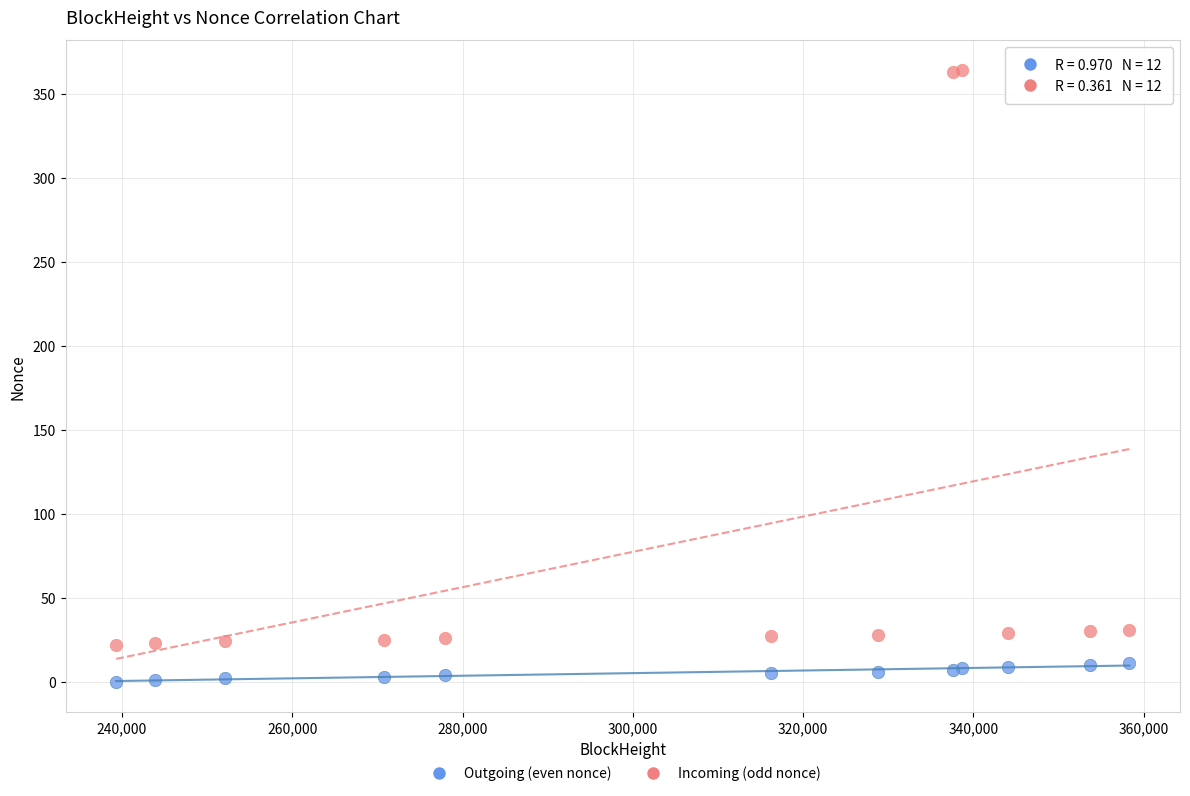

Which series contains the lowest Y value?

Outgoing (even nonce)